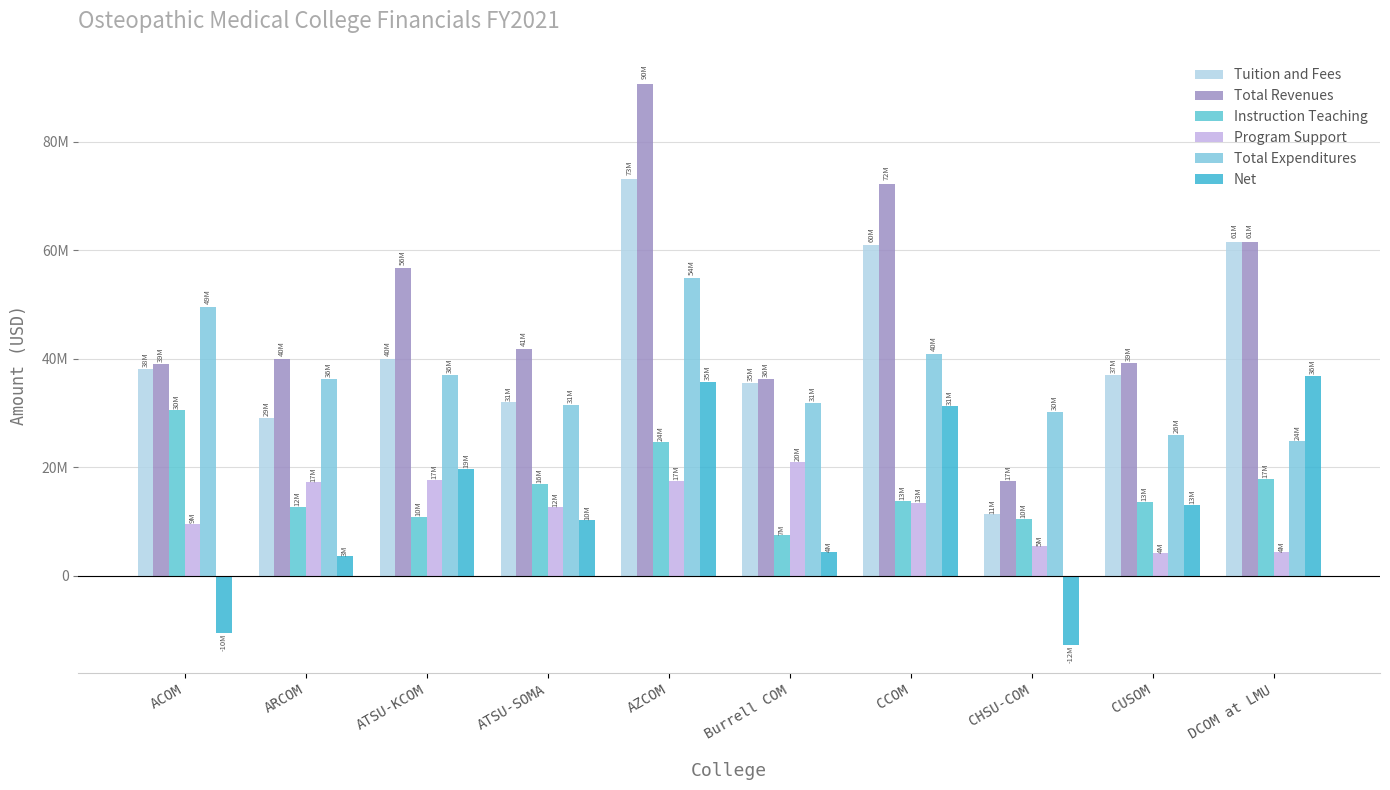

What is the maximum value for Total Expenditures?

54890367